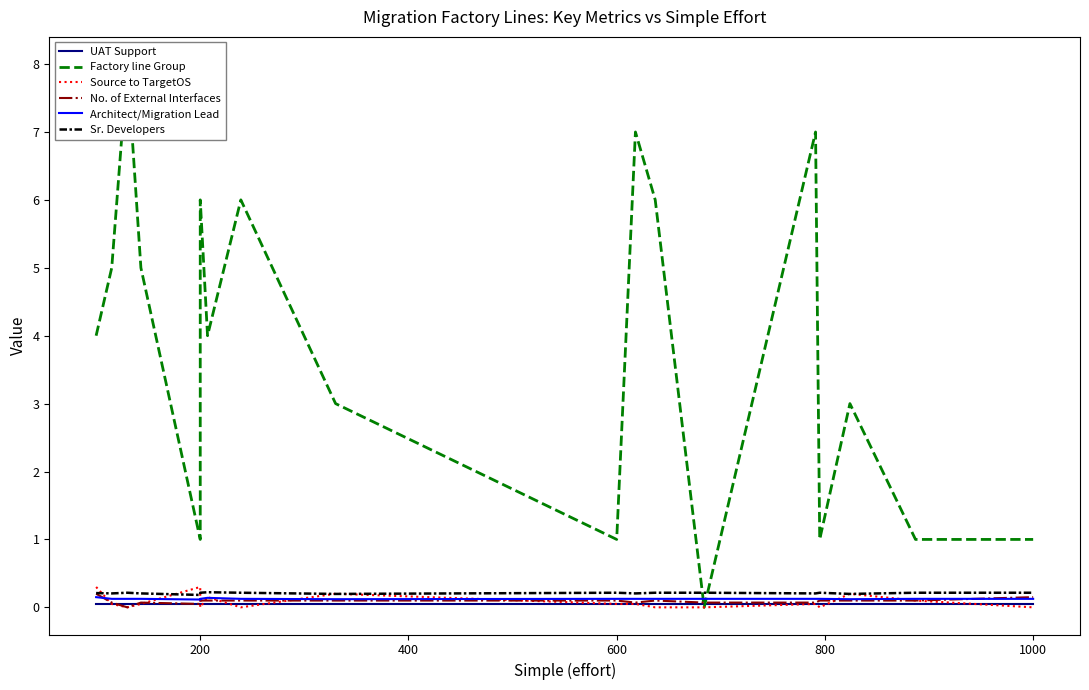

Is it true that No. of External Interfaces equals 0.2 at 7?

False